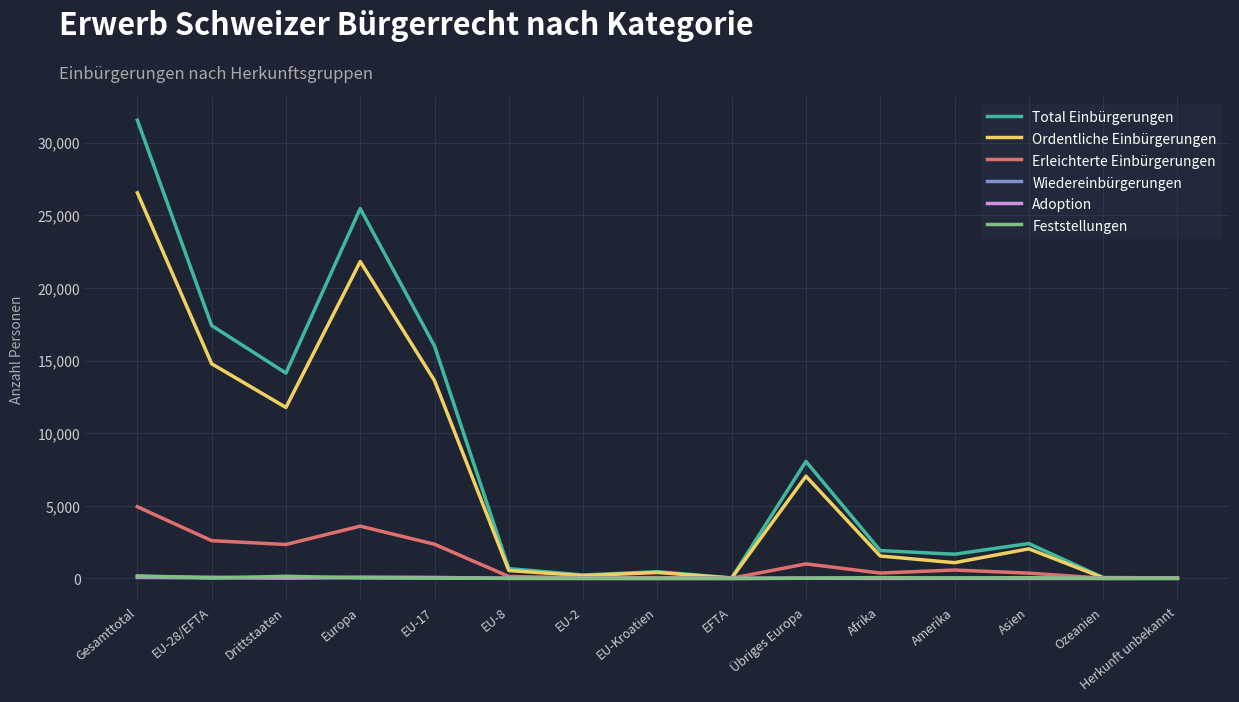

Which series has the largest range (max minus min)?

Total Einbürgerungen